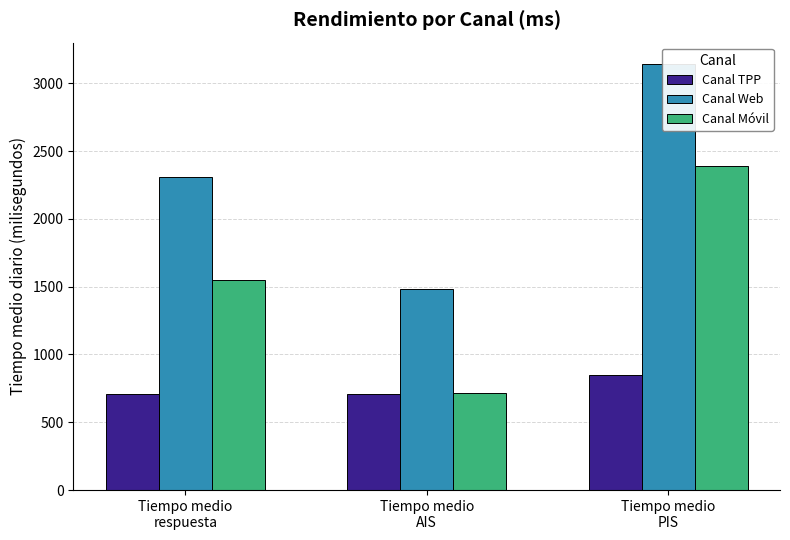

Is the value of Canal TPP at Tiempo medio
AIS greater than the value of Canal Móvil at Tiempo medio
AIS?

No